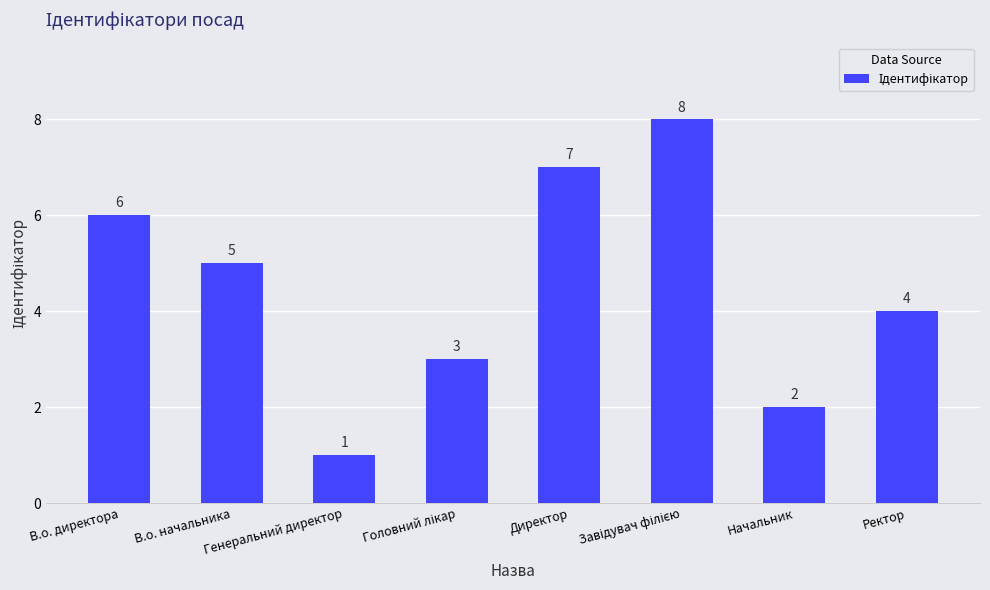

Which label corresponds to the smallest value in the chart?

Генеральний директор